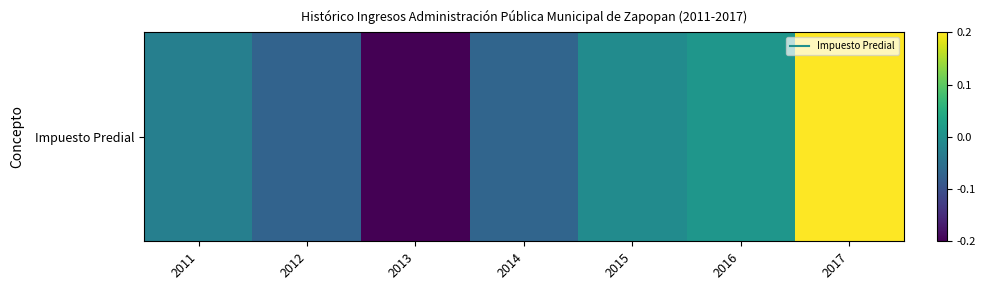

How many data points are less than 0?

5